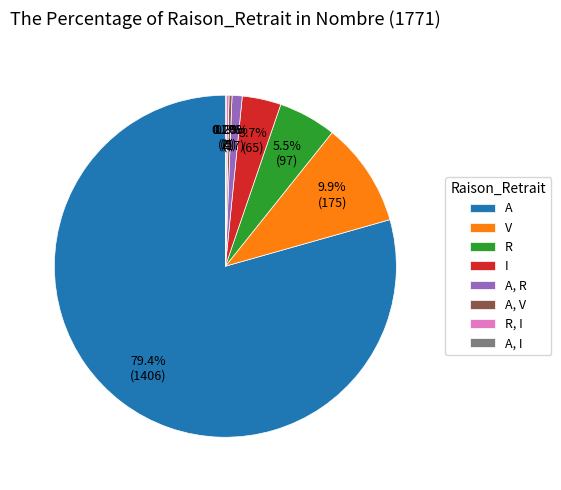

Which category accounts for the majority?

A